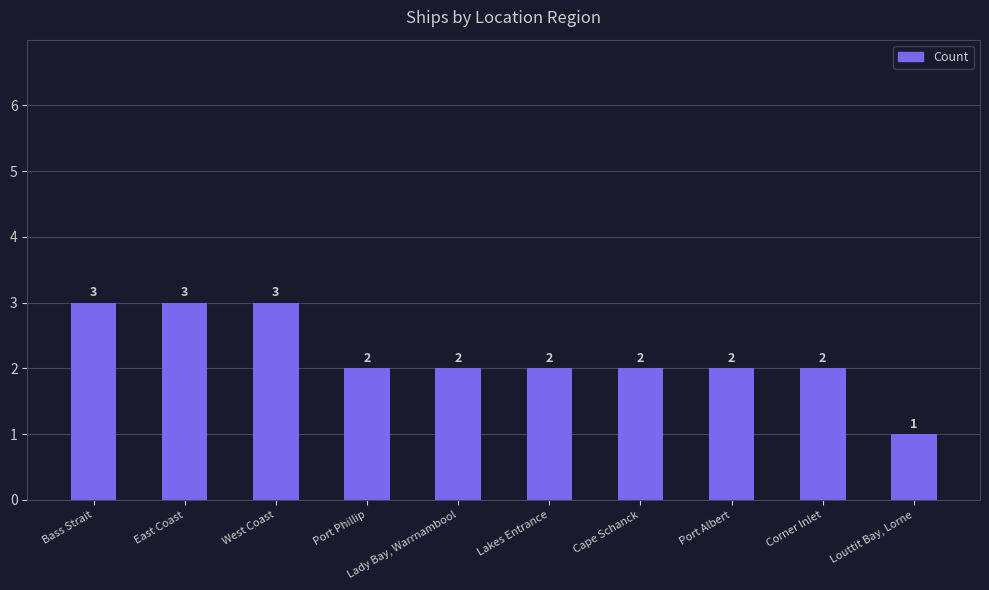

Reading right to left, transcribe all the data shown in this chart.

1	2	2	2	2	2	2	3	3	3